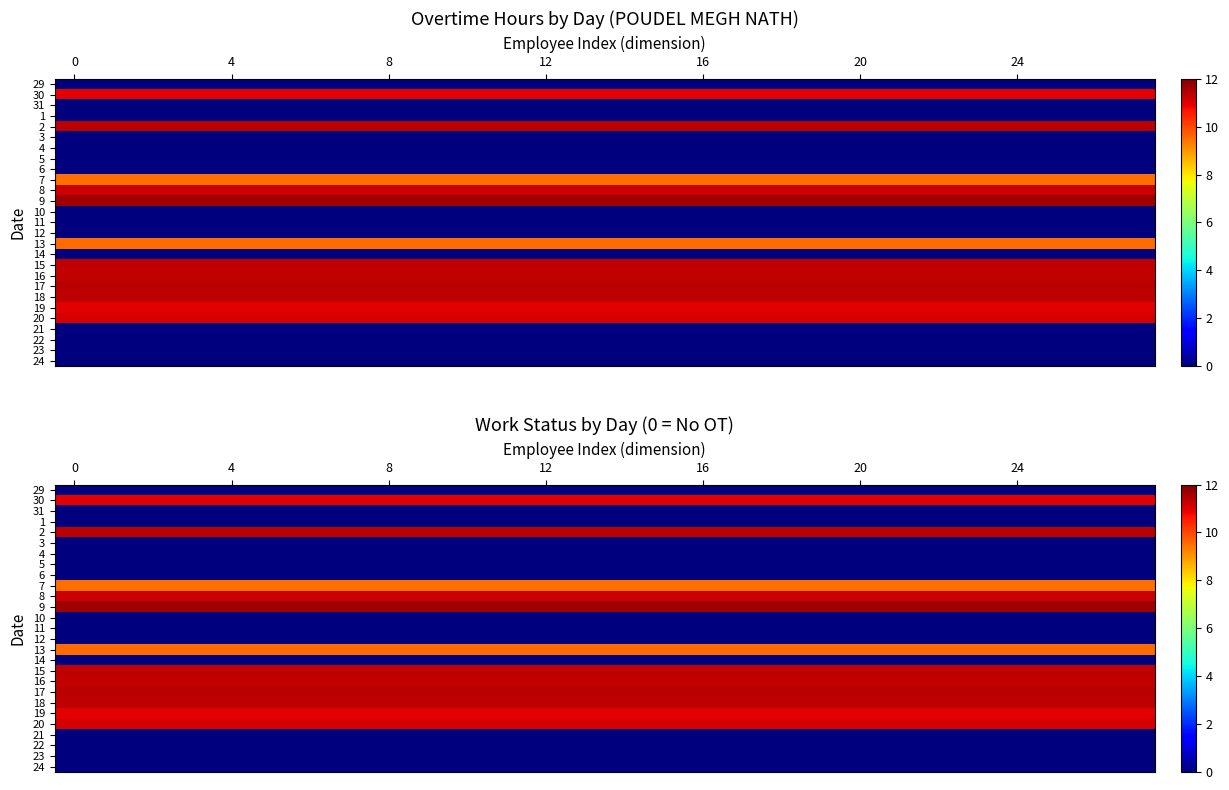

Which series has the largest range (max minus min)?

29